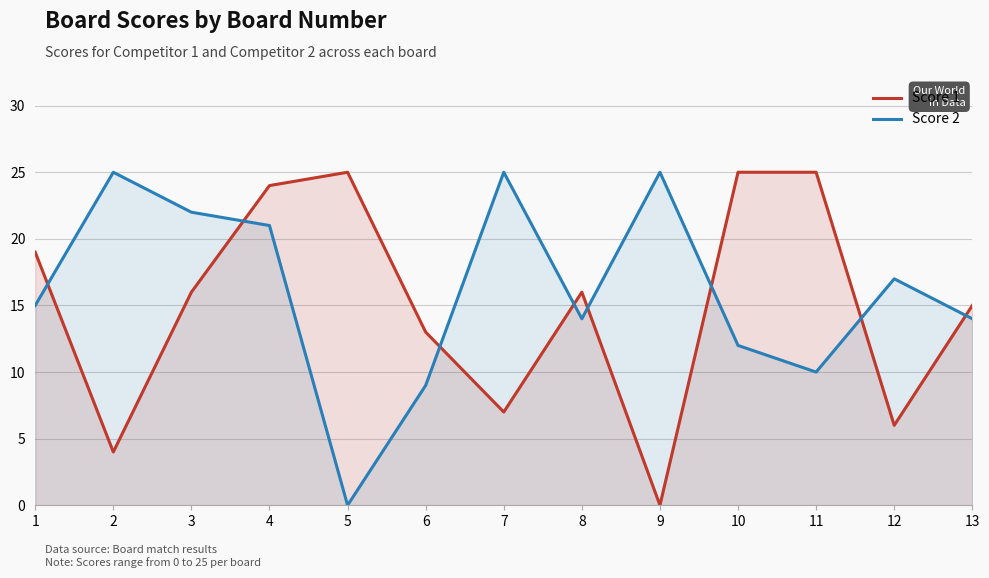

Does the chart display data point markers on the line(s)?

No